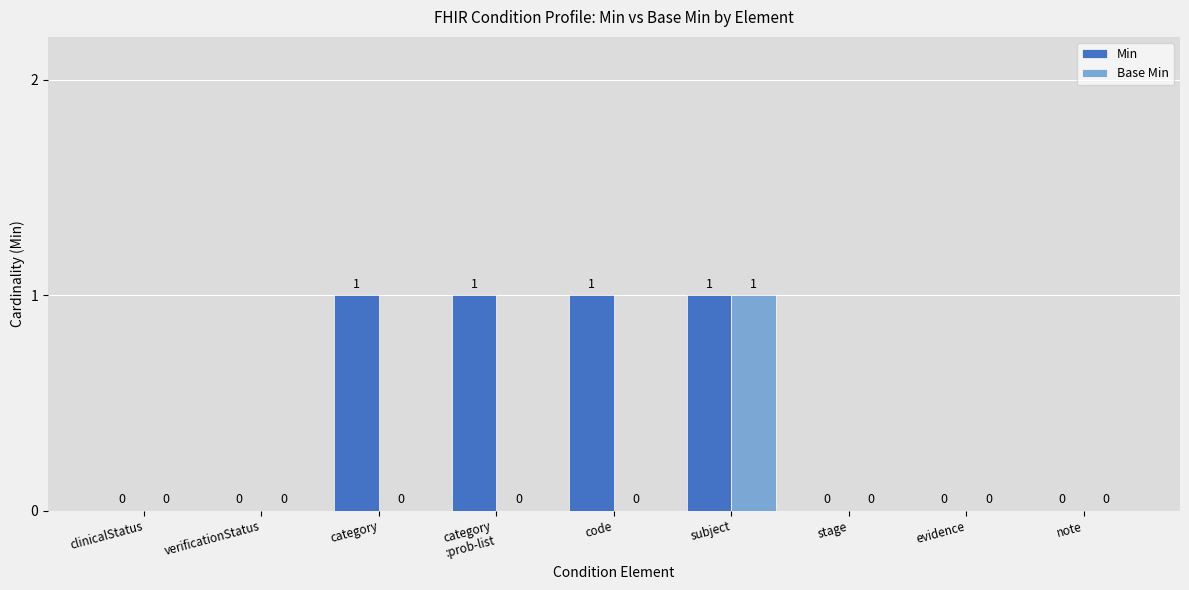

Which series has the largest total across all categories?

Min